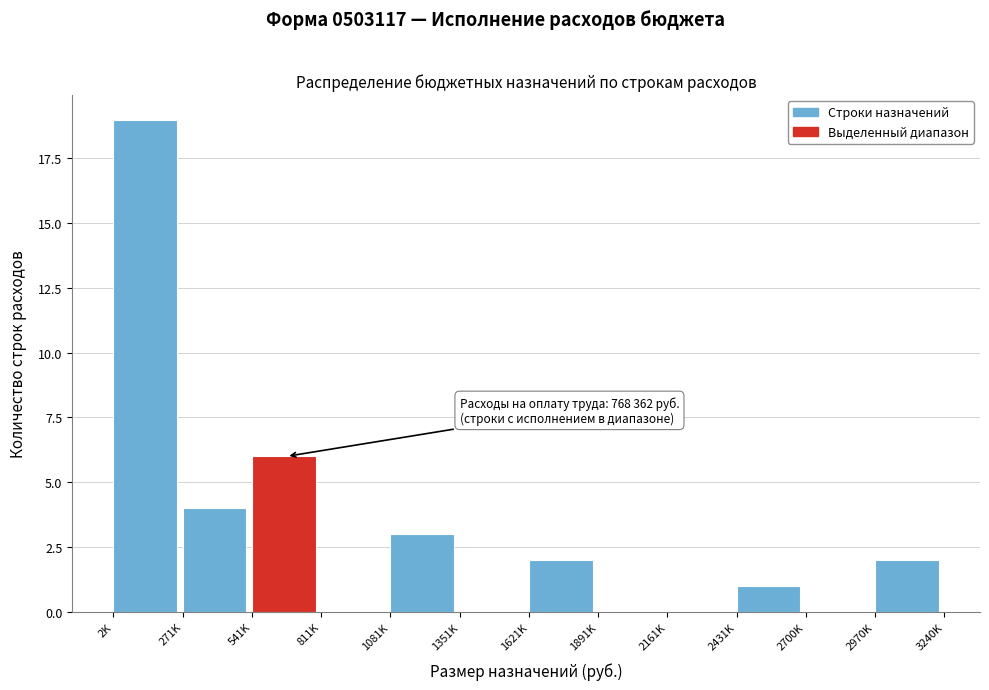

Reading left to right, transcribe all the data shown in this chart.

2K=19	271K=4	541K=6	811K=0	1081K=3	1351K=0	1621K=2	1891K=0	2161K=0	2431K=1	2700K=0	2970K=2